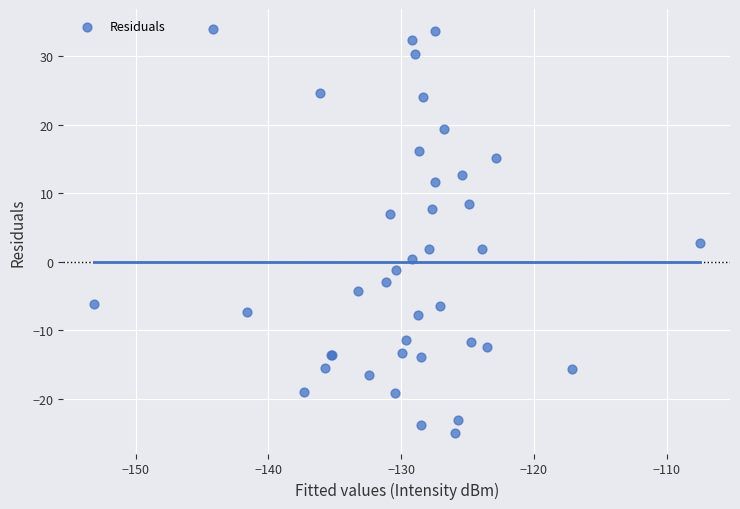

What Y value in the scatter plot is closest to 4?

2.7